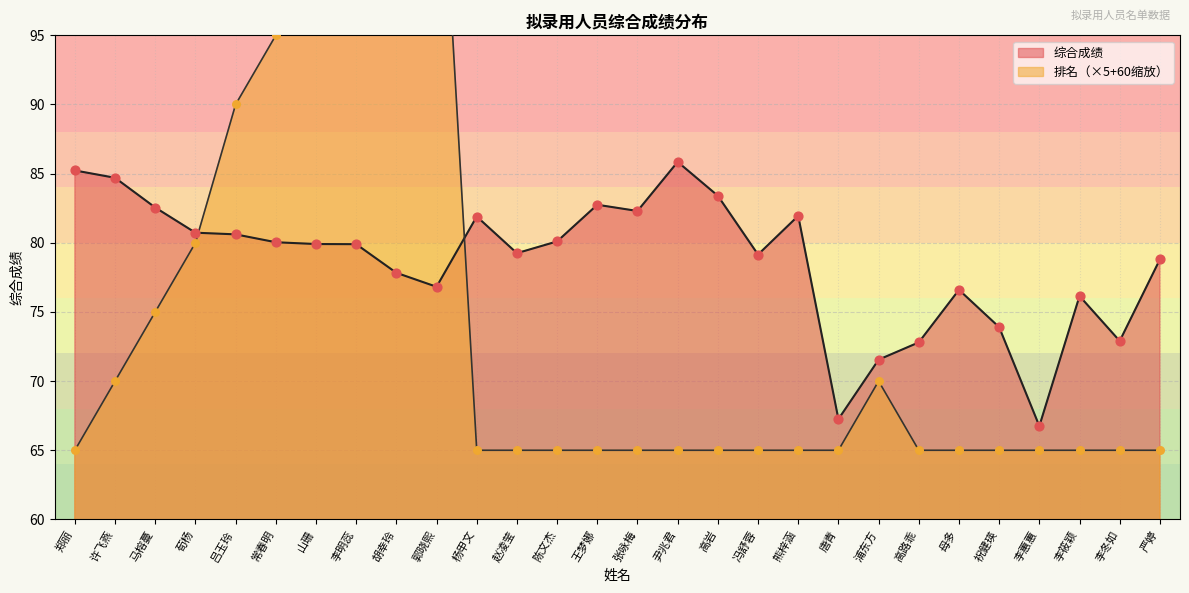

Is the value of 综合成绩 at 冯舒蓉 greater than the value of 排名 at 高岩?

Yes